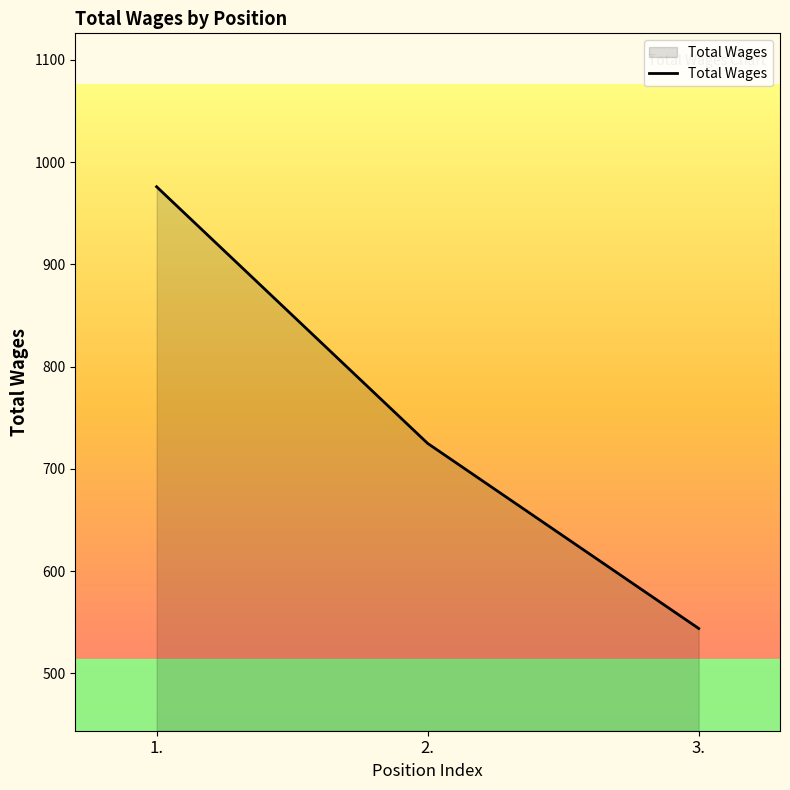

What is the difference between the maximum and minimum values?

432